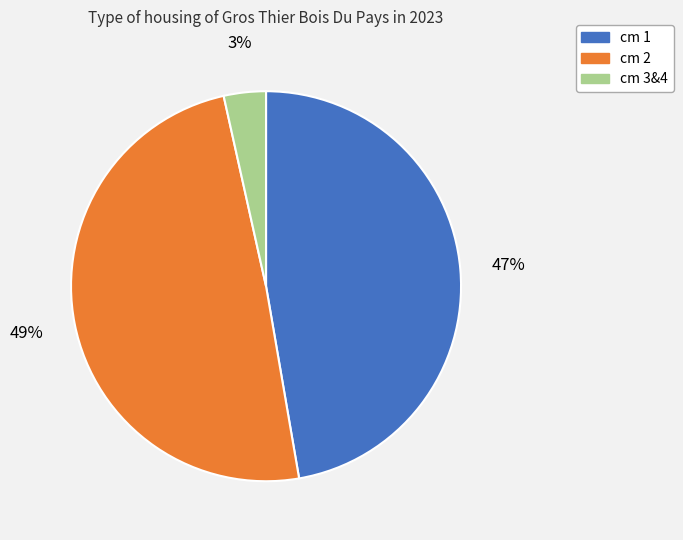

Does any single category account for the majority?

No